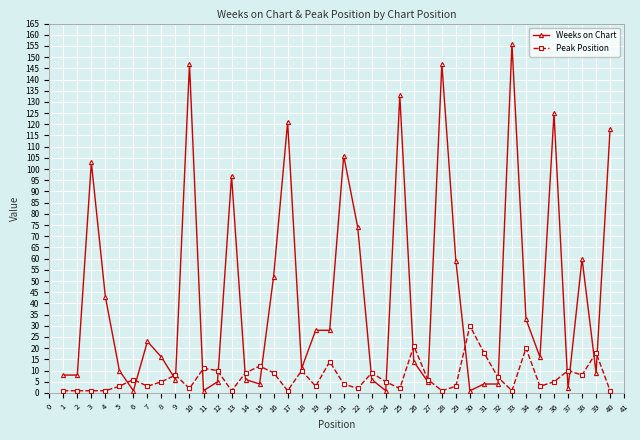

At which category is the sum across all series the highest?

33